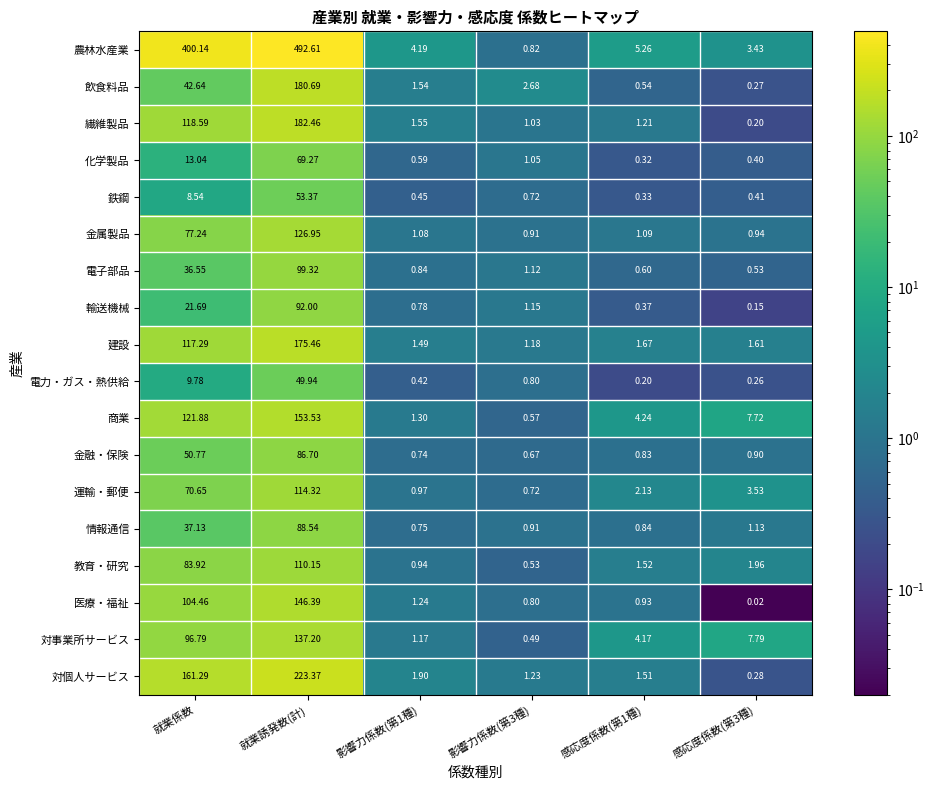

Count the number of data series in this chart.

18